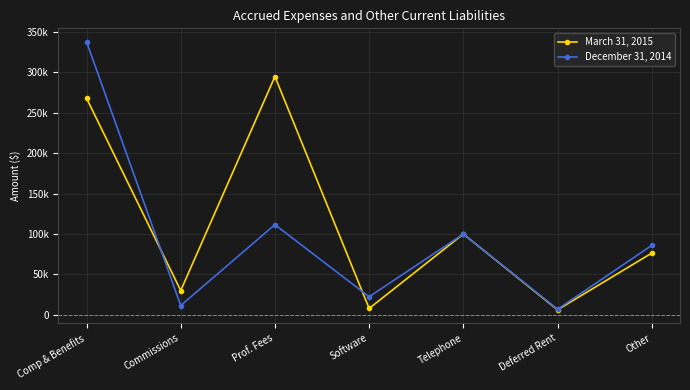

What is the sum of all March 31, 2015 values?

783654